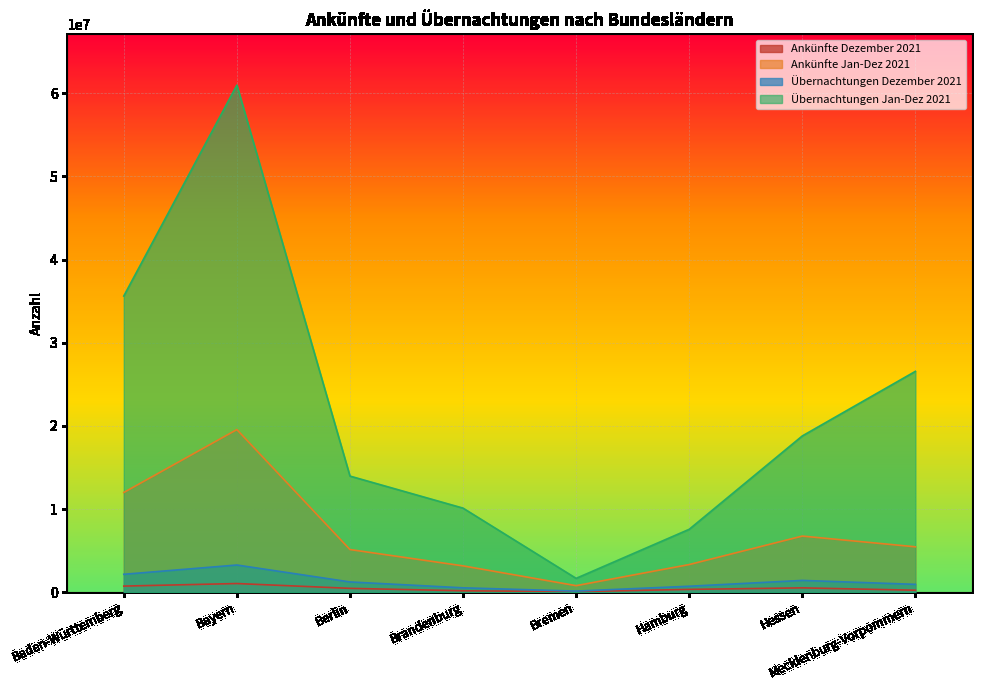

Reading left to right, list all the values displayed in this chart.

Ankünfte Dezember 2021: Baden-Württemberg=733984	Bayern=1041565	Berlin=462512	Brandenburg=170087	Bremen=65217	Hamburg=336410	Hessen=520511	Mecklenburg-Vorpommern=237956
Ankünfte Jan-Dez 2021: Baden-Württemberg=11992077	Bayern=19550823	Berlin=5128587	Brandenburg=3165348	Bremen=785532	Hamburg=3323647	Hessen=6746883	Mecklenburg-Vorpommern=5458357
Übernachtungen Dezember 2021: Baden-Württemberg=2152498	Bayern=3268268	Berlin=1233121	Brandenburg=526291	Bremen=132666	Hamburg=716232	Hessen=1416121	Mecklenburg-Vorpommern=943283
Übernachtungen Jan-Dez 2021: Baden-Württemberg=35613626	Bayern=60969813	Berlin=13960120	Brandenburg=10106512	Bremen=1661768	Hamburg=7559200	Hessen=18784321	Mecklenburg-Vorpommern=26549951